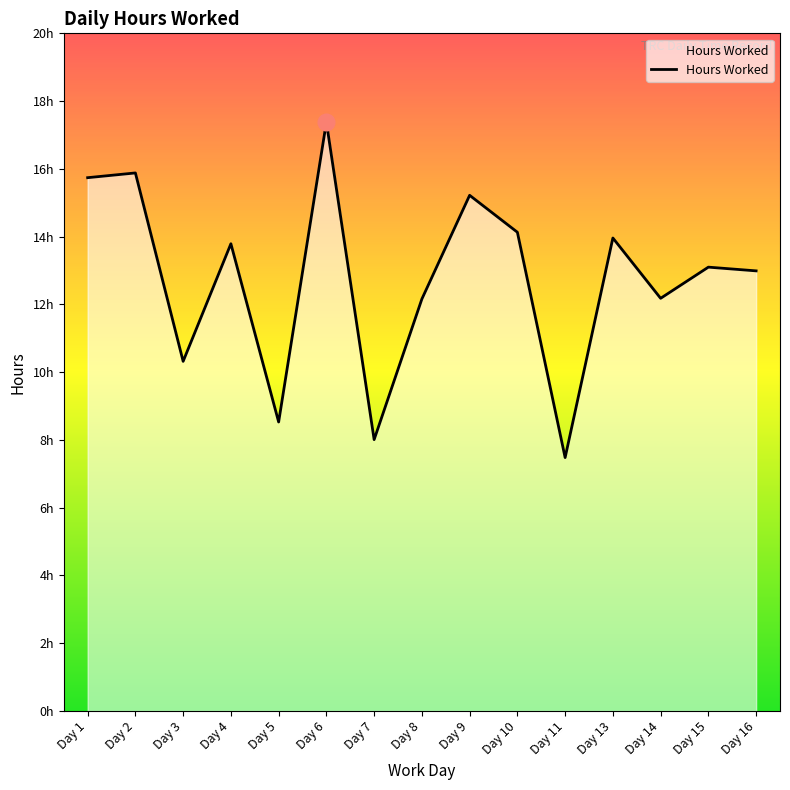

Where is the first local minimum?

Day 3